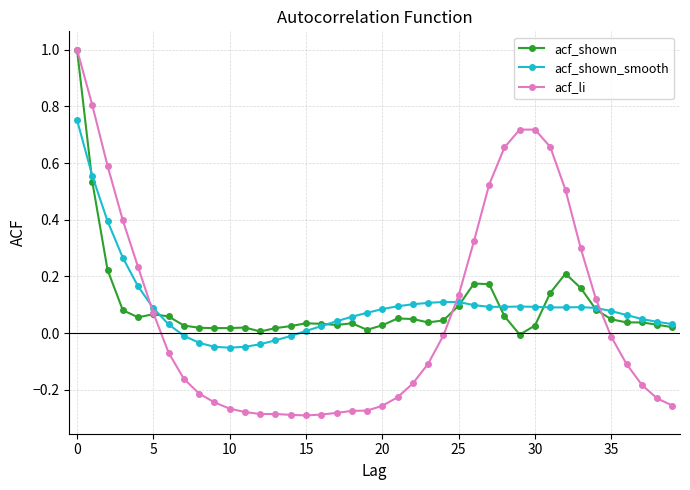

What is the maximum value for acf_shown?

1.0